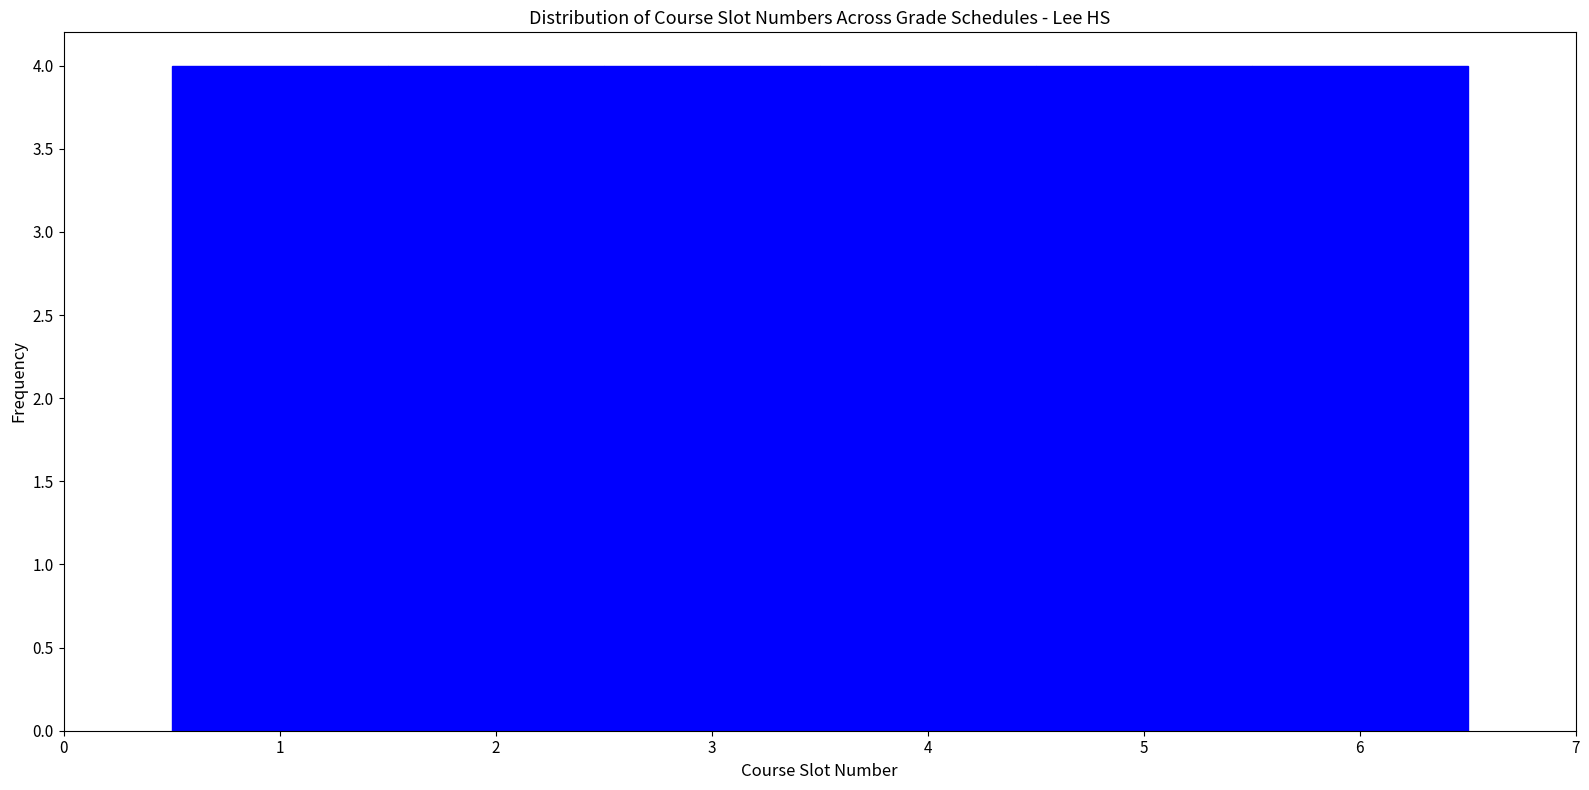

What is the height of the bar covering 1.5 to 2.5 on the x-axis? The values are not printed on the chart, so give them approximately, as read against the axis.

4